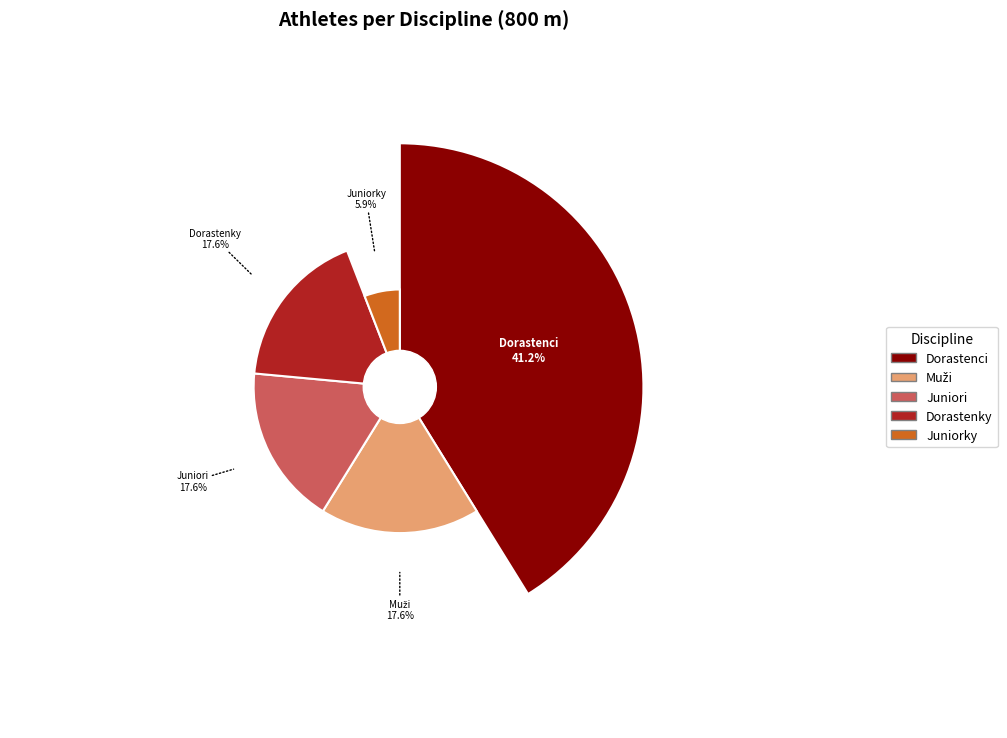

Is 800 m - Dorastenky the majority of the pie?

No